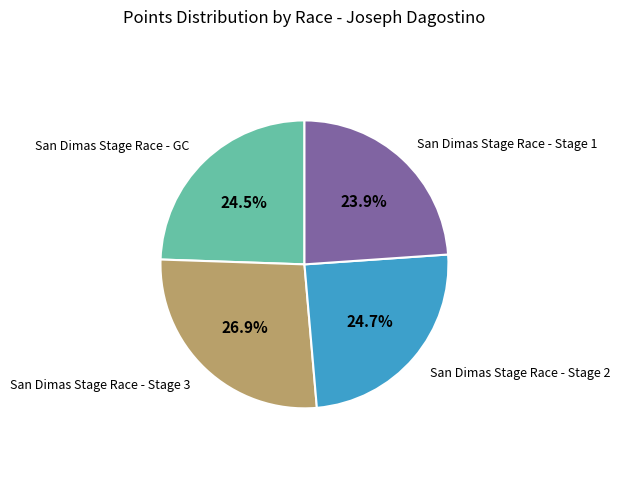

Is there a majority slice in this chart?

No